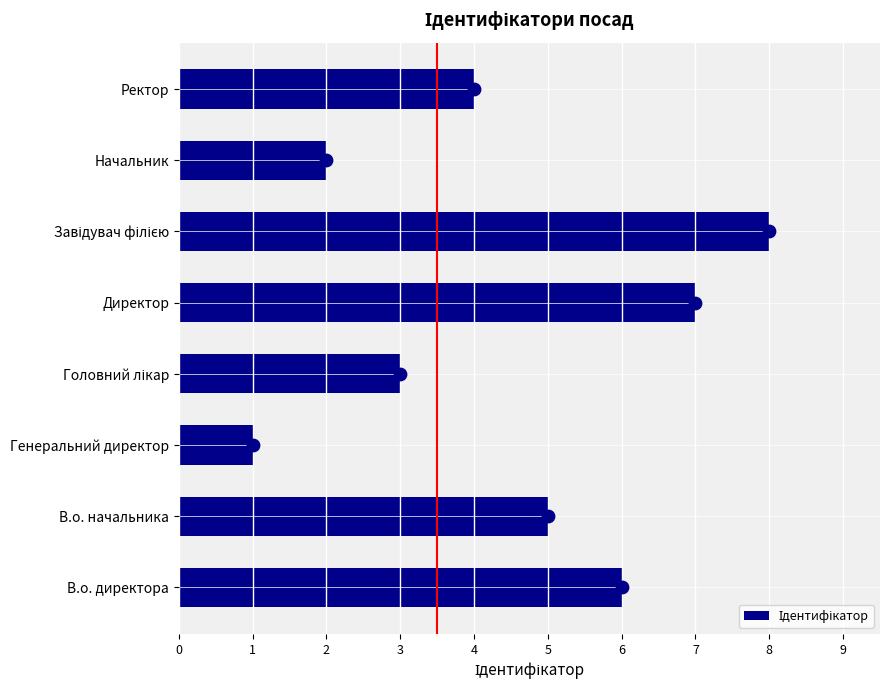

Approximately how many times larger is the value at Начальник compared to В.о. директора?

0.3